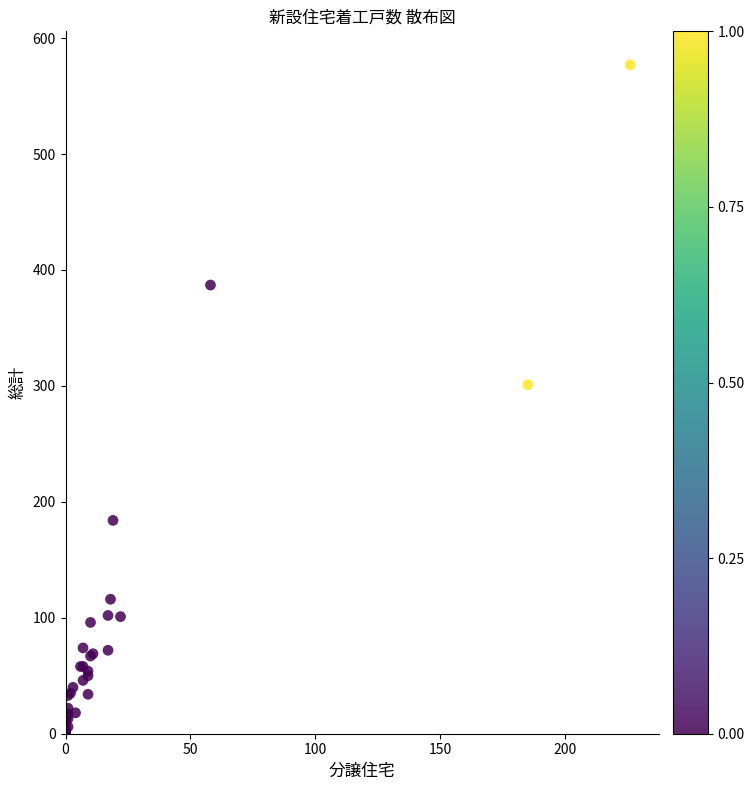

What Y value in the scatter plot is closest to 288?

301